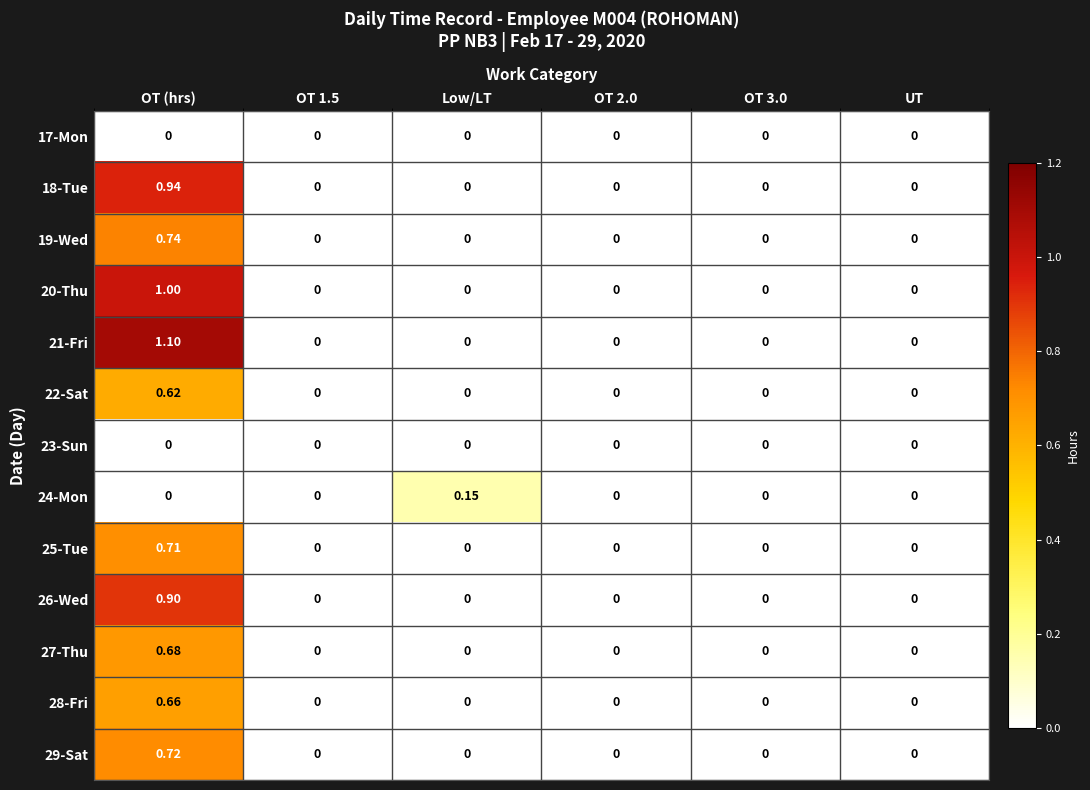

At which category is the sum across all series the highest?

OT (hrs)